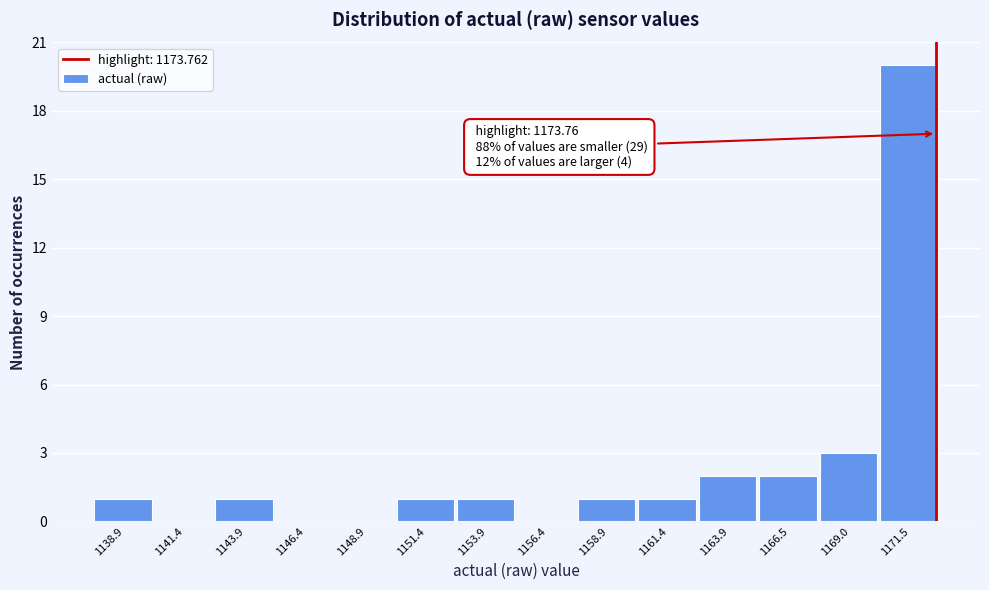

Reading left to right, transcribe all the data shown in this chart.

1138.9=1	1141.4=0	1143.9=1	1146.4=0	1148.9=0	1151.4=1	1153.9=1	1156.4=0	1158.9=1	1161.4=1	1163.9=2	1166.5=2	1169.0=3	1171.5=20